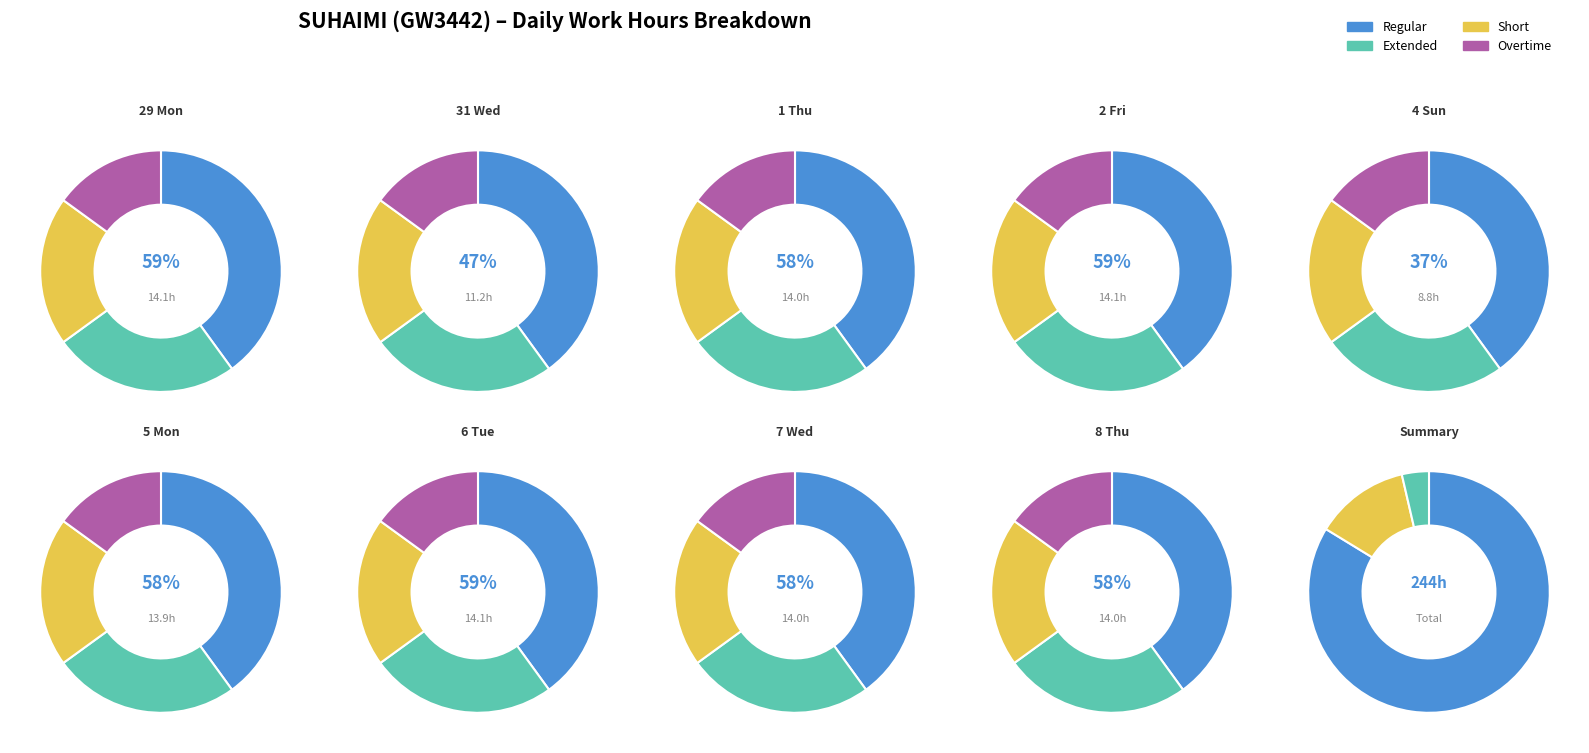

Is 6 Tue the majority of the pie?

No